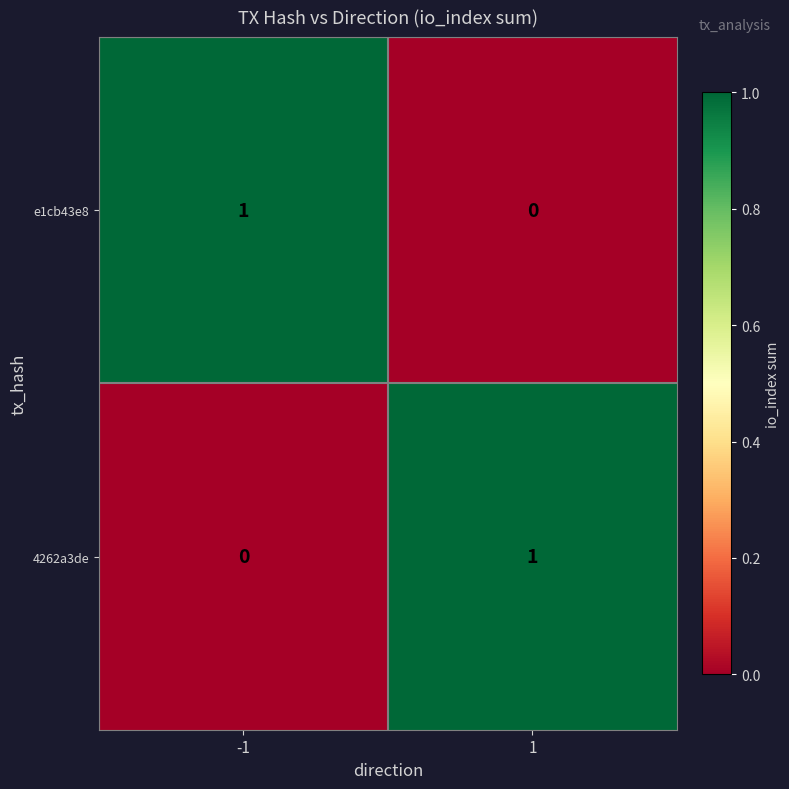

Rank the series at -1 from highest to lowest value.

e1cb43e8, 4262a3de